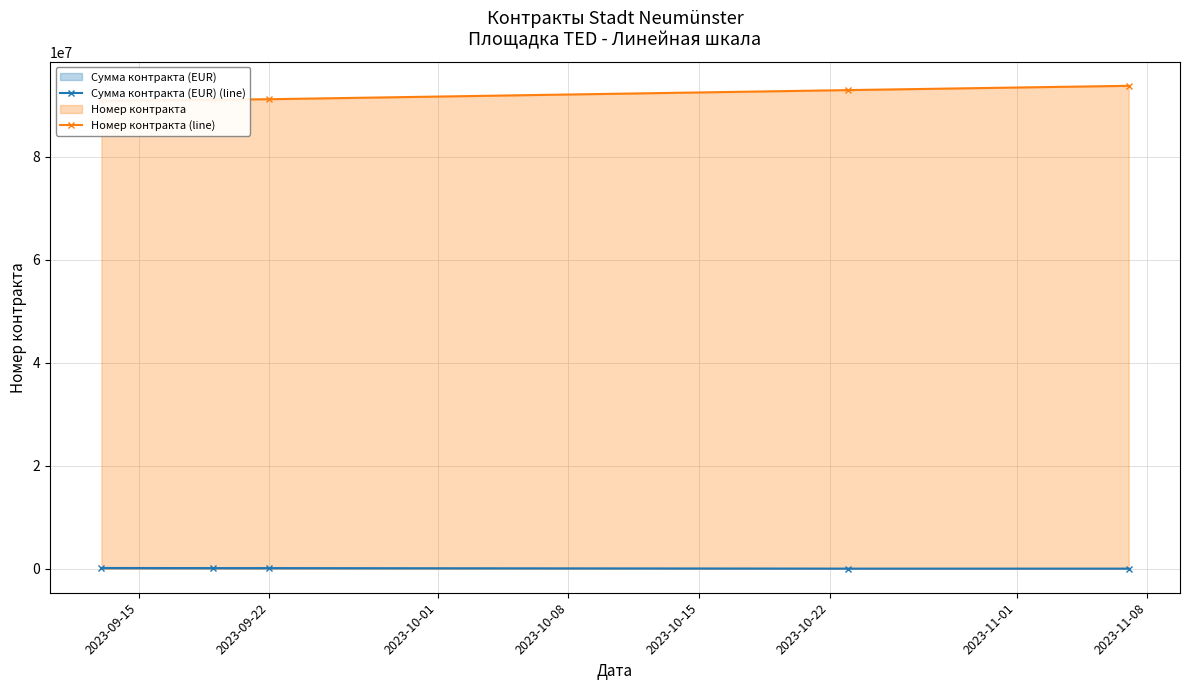

At which label is Номер контракта (line) closest to 92343544?

2023-10-08